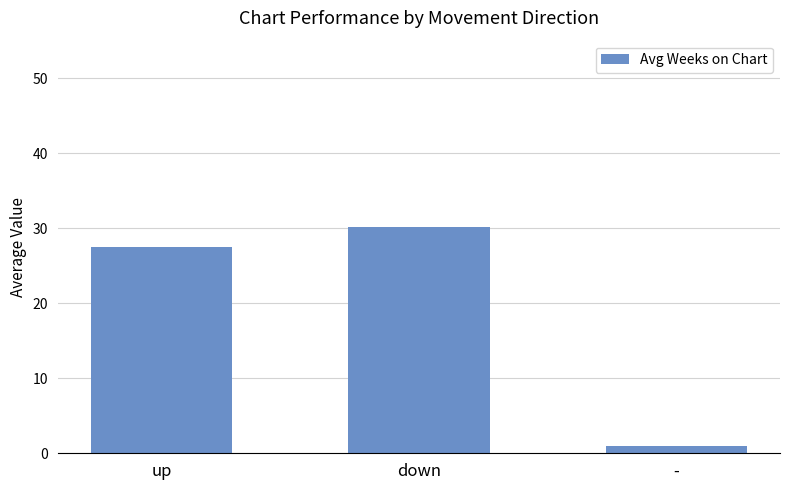

What is the smallest value displayed?

1.0